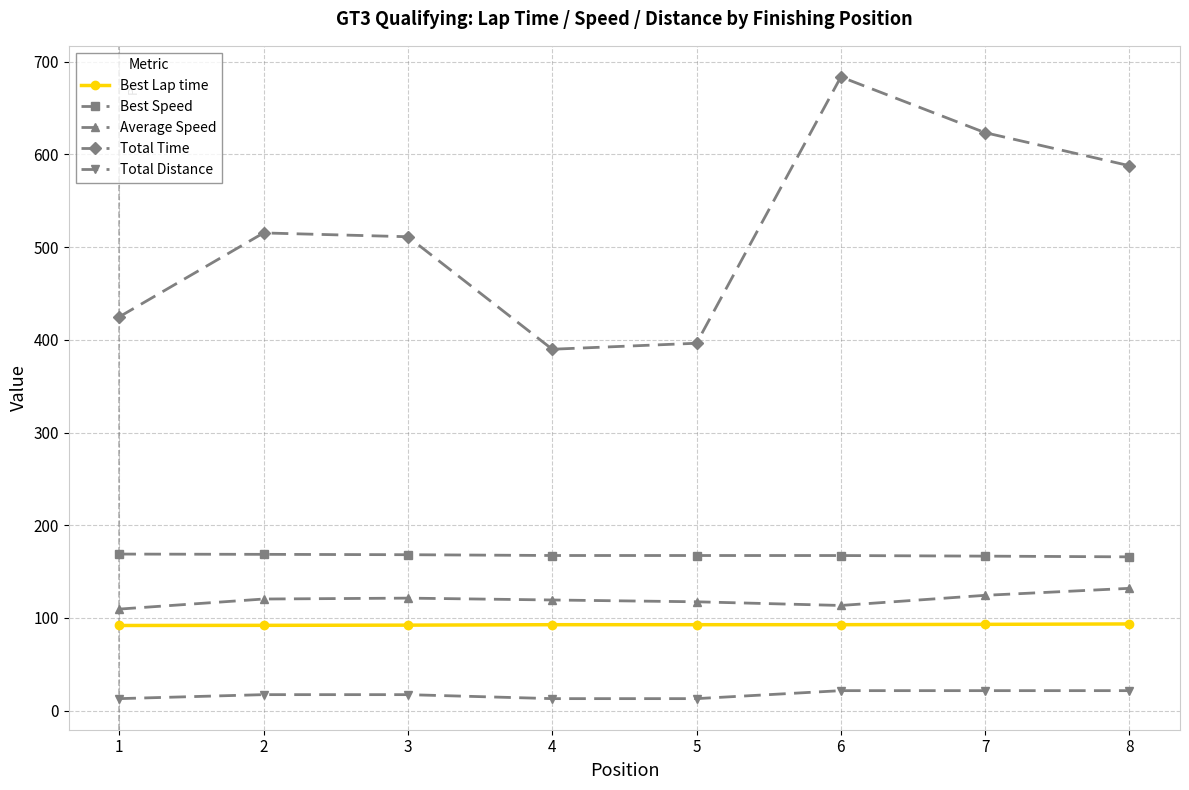

Rank the series by their maximum value, from lowest to highest.

Total Distance, Best Lap time, Average Speed, Best Speed, Total Time